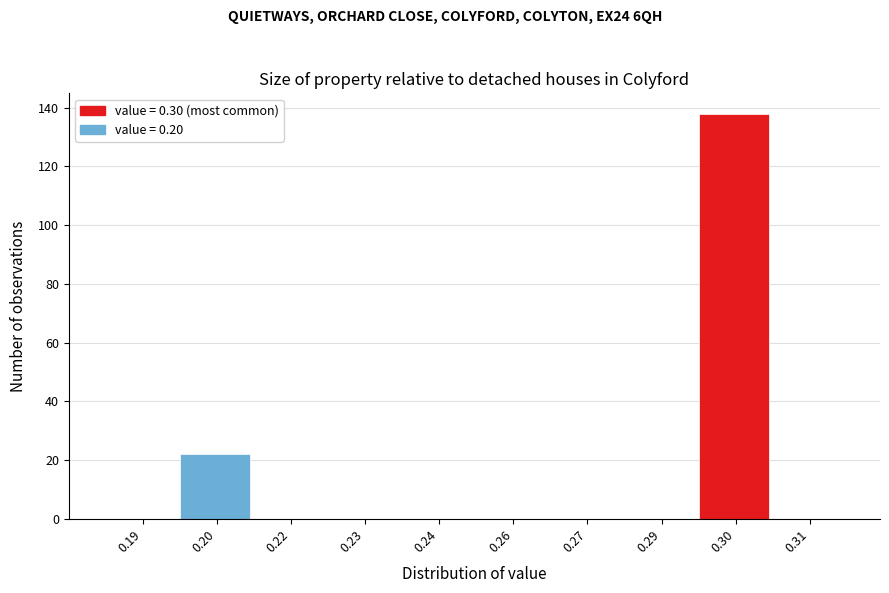

Reading left to right, transcribe all the data shown in this chart.

0.19=0	0.20=22	0.22=0	0.23=0	0.24=0	0.26=0	0.27=0	0.29=0	0.30=138	0.31=0